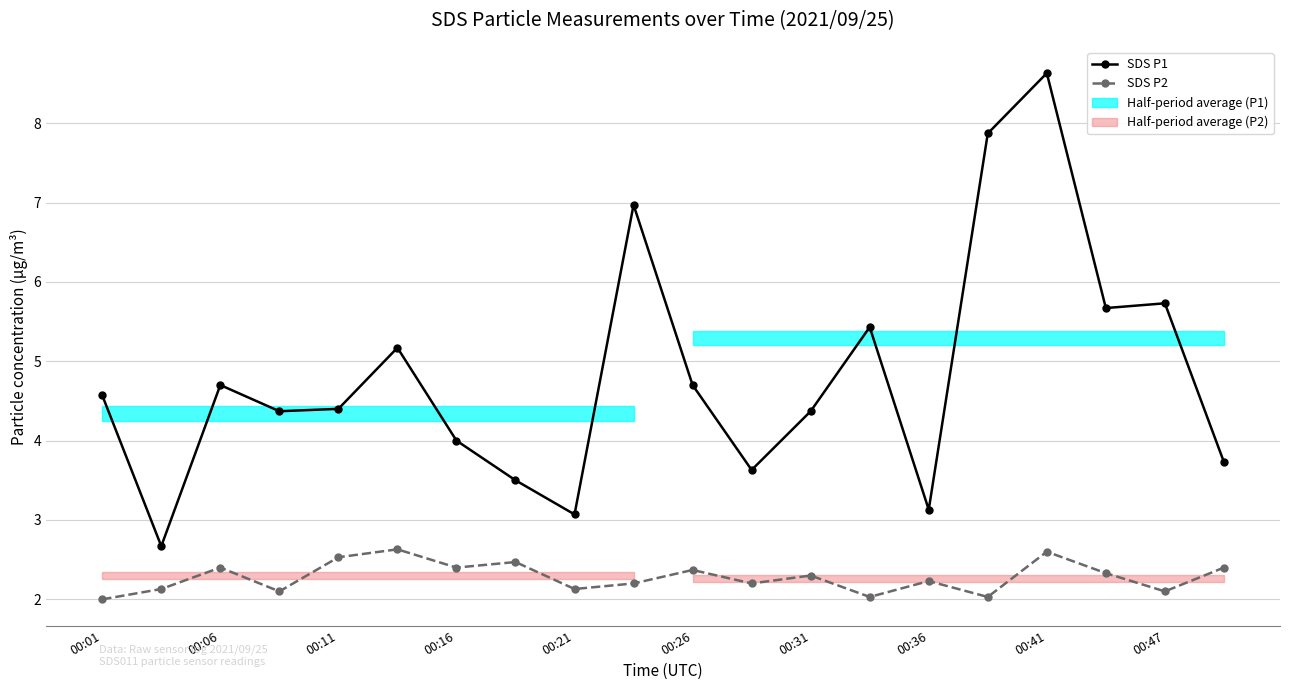

Which series has the largest total across all categories?

SDS P1